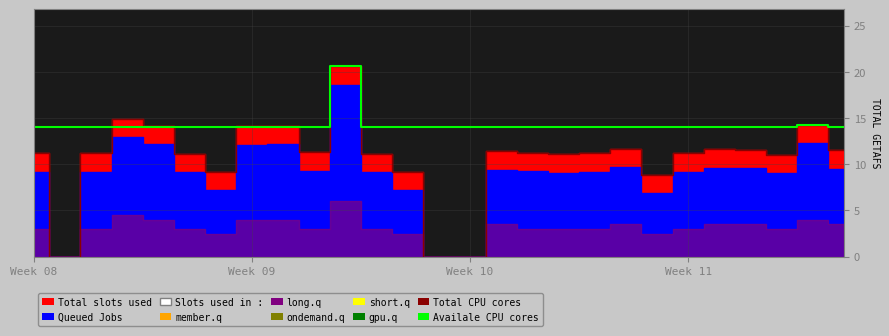

What is the highest value of the Total CPU cores series?

20.6